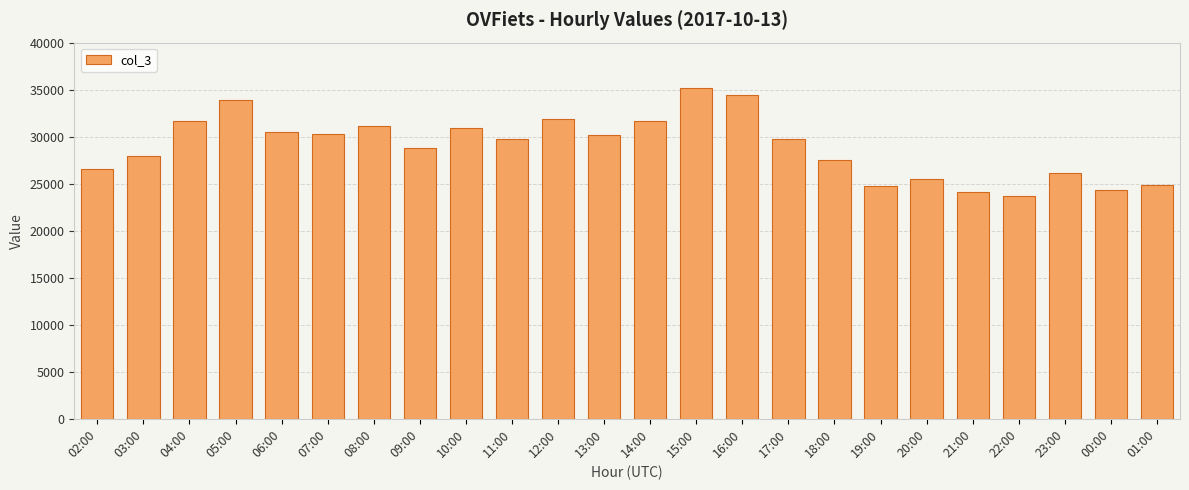

Count the number of categories in the chart.

24